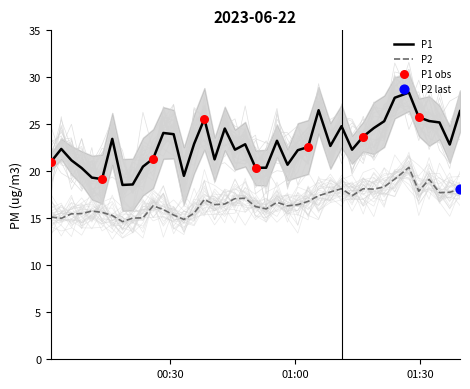

What are all the series names shown in the legend?

P1, P2